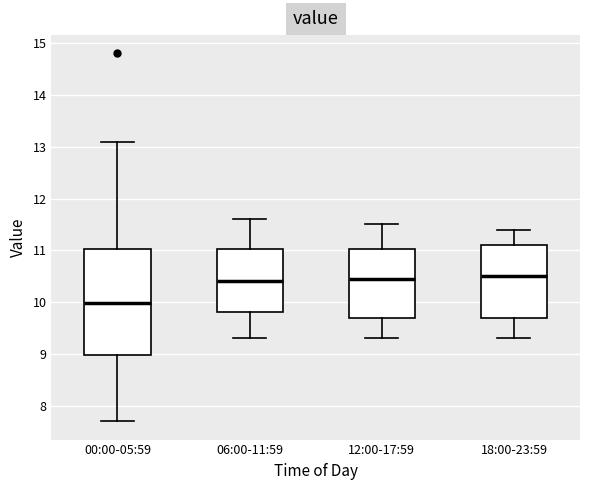

Which box is the tallest, from its lower edge to its upper edge?

00:00-05:59